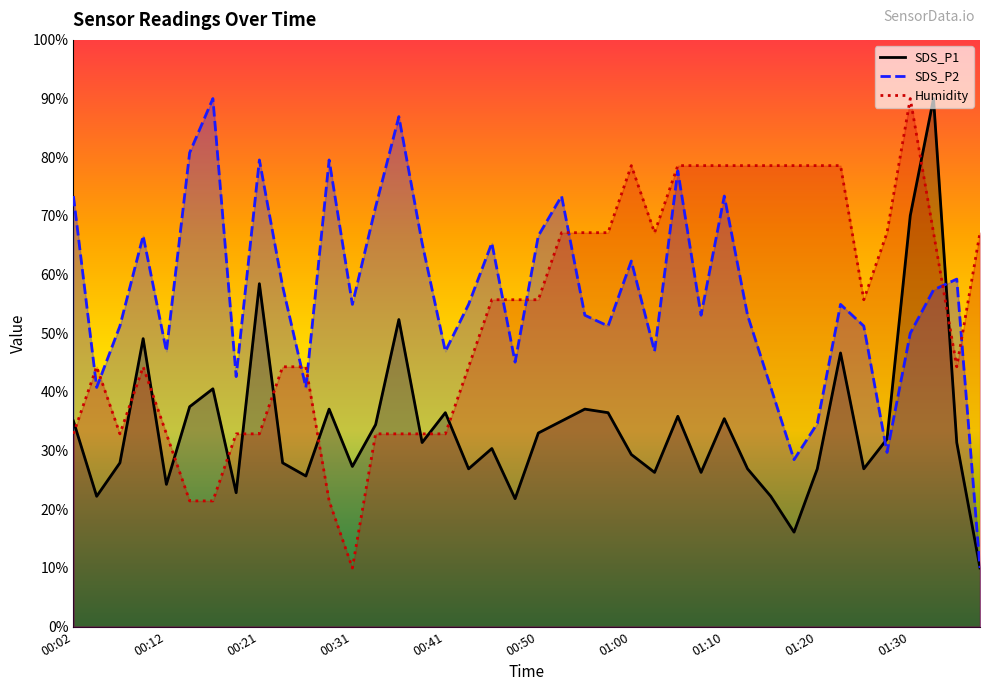

Where do SDS_P2 and SDS_P1 first cross each other?

34 and 35